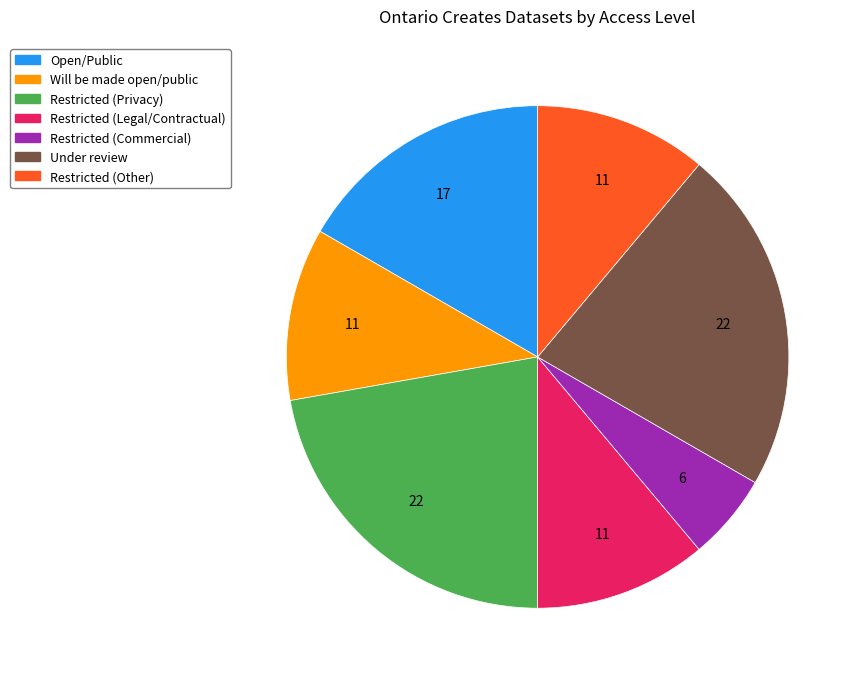

Is there any slice that represents more than half of the pie?

No